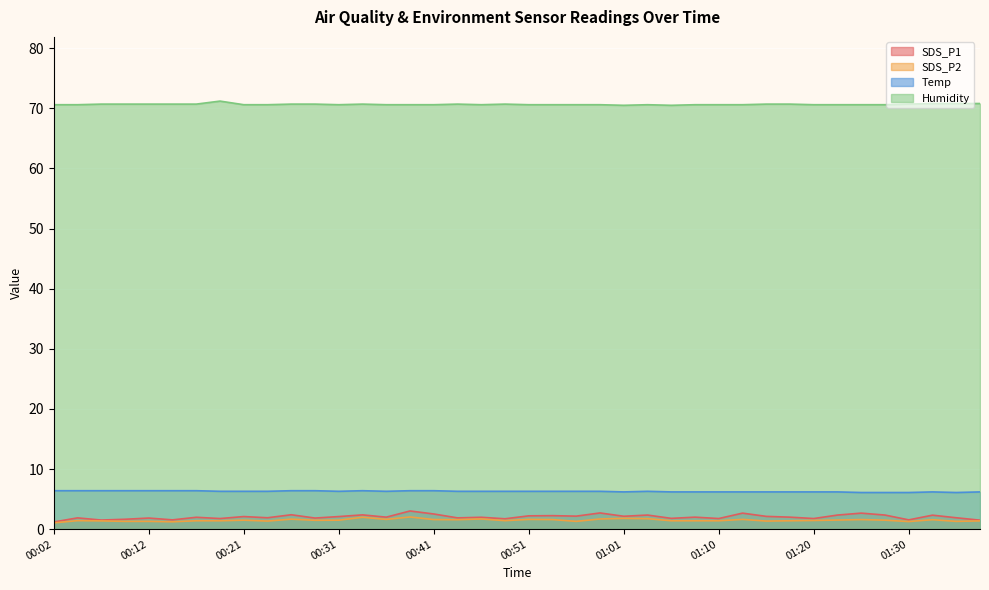

What is the maximum value for SDS_P2?

2.0